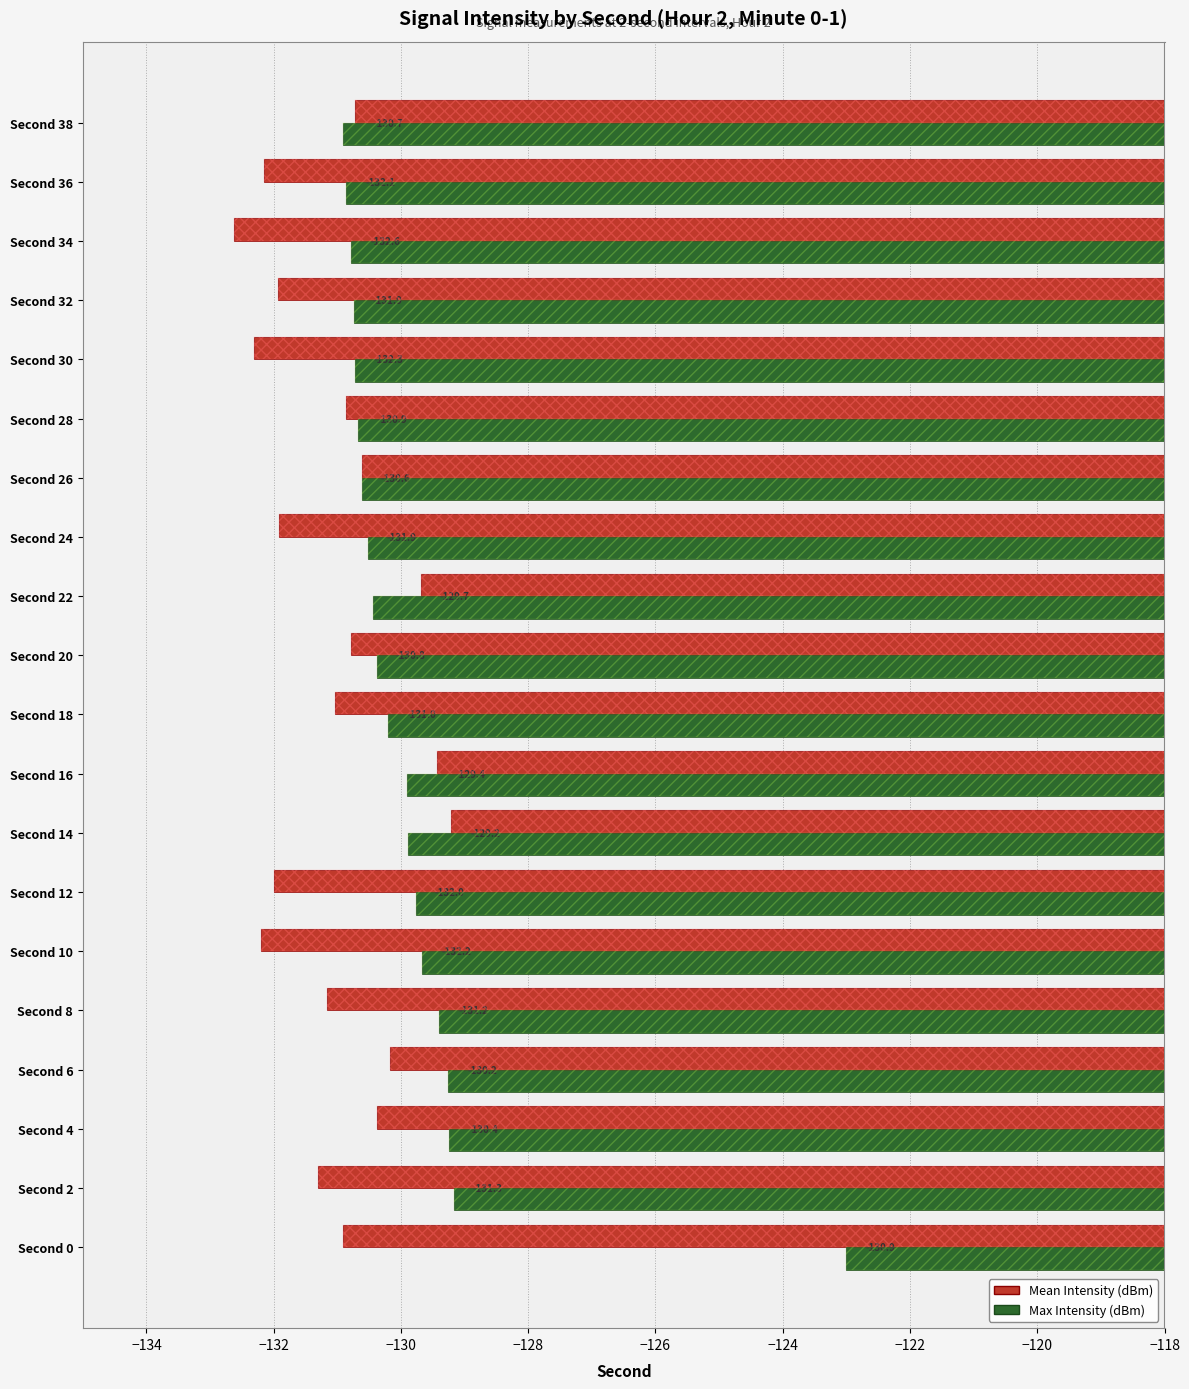

Which series has the largest total across all categories?

Max Intensity (dBm)